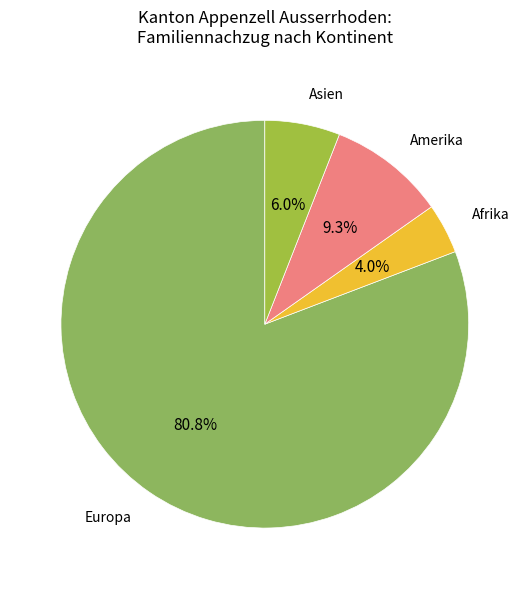

What percentage is NOT represented by Afrika?

96.0%